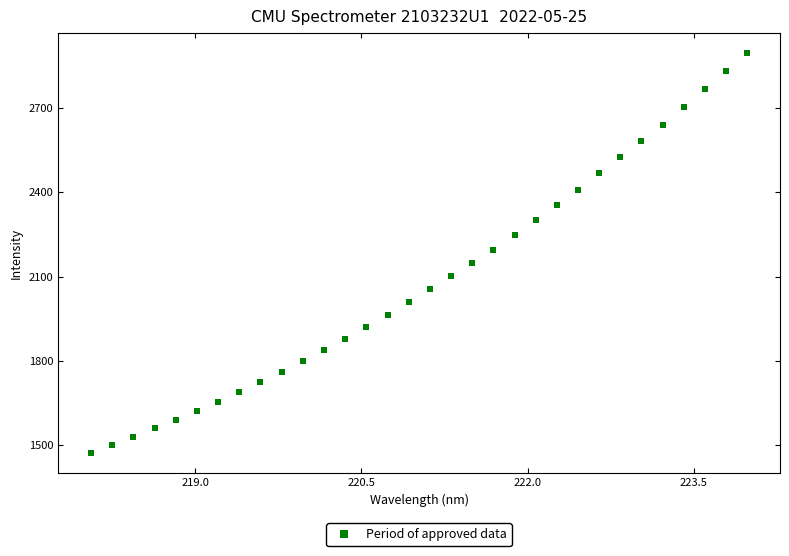

What is the range of Y values (max minus min)?

1421.9